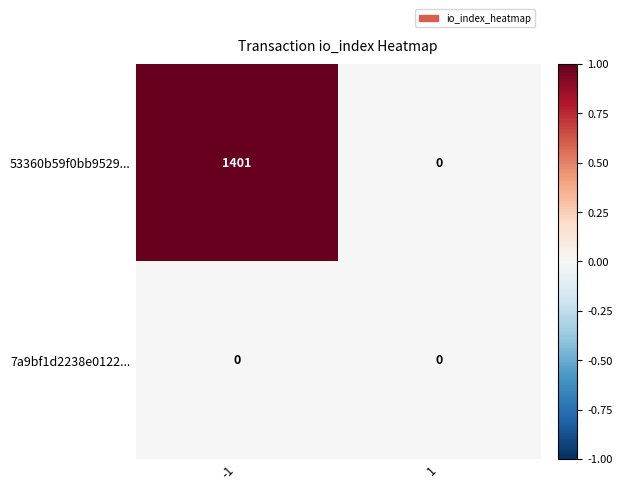

What is the difference between the maximum and minimum values in the 53360b59f0bb9529... series?

1401